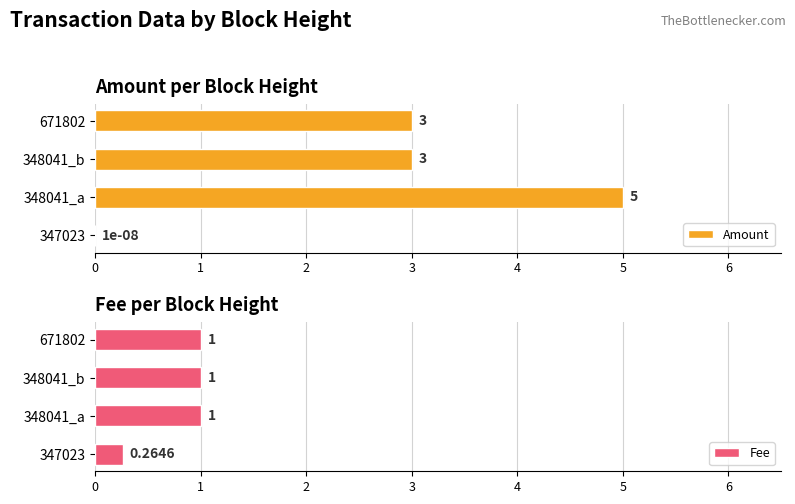

What is the sum of the Amount values at 671802 and 348041_a?

8.0